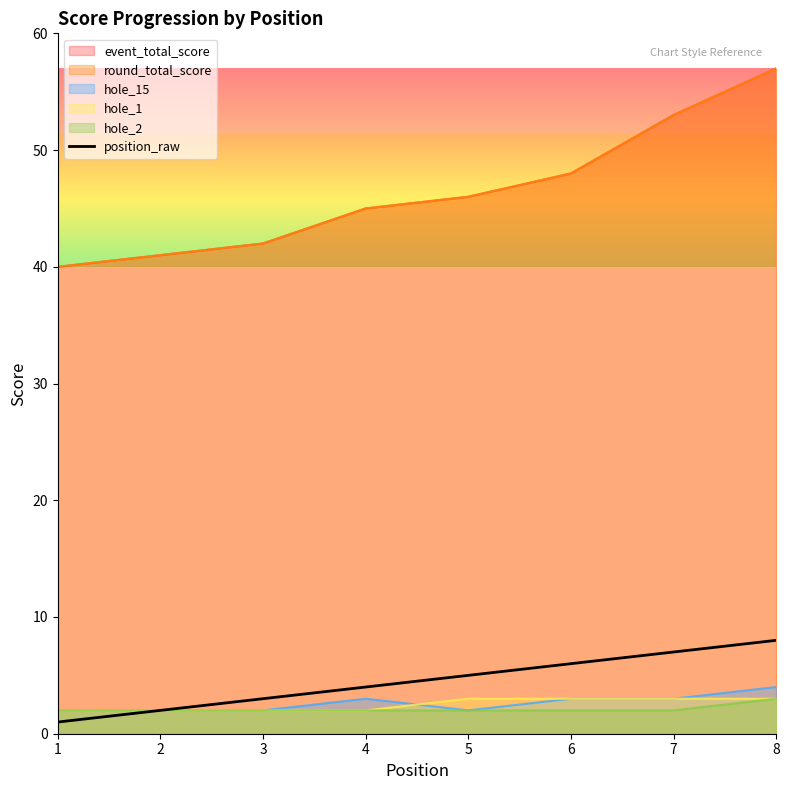

What is the sum of the values at 3 and 4?

7